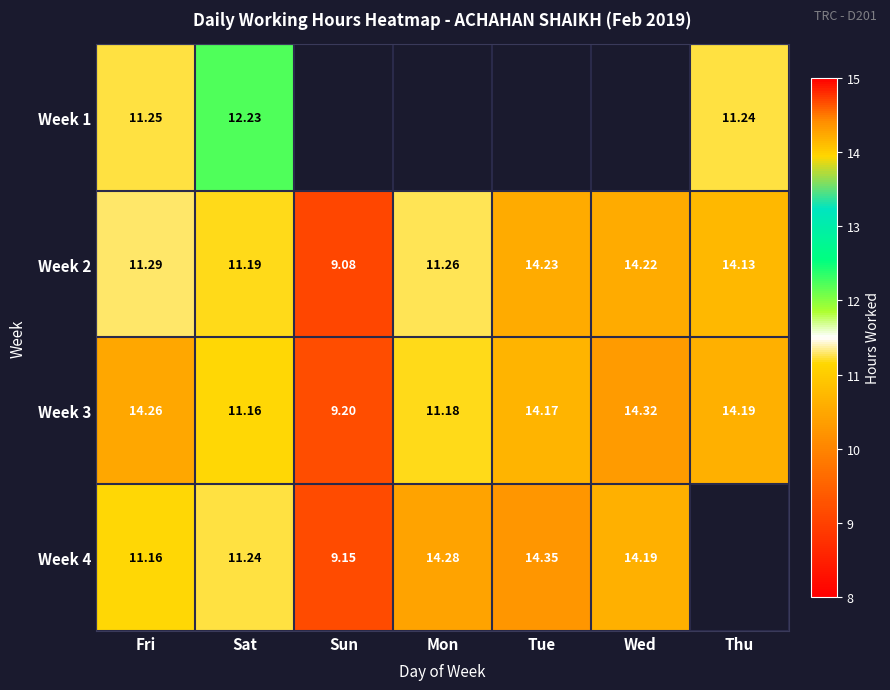

Where is Week 2 nearest to the value 11?

Sat